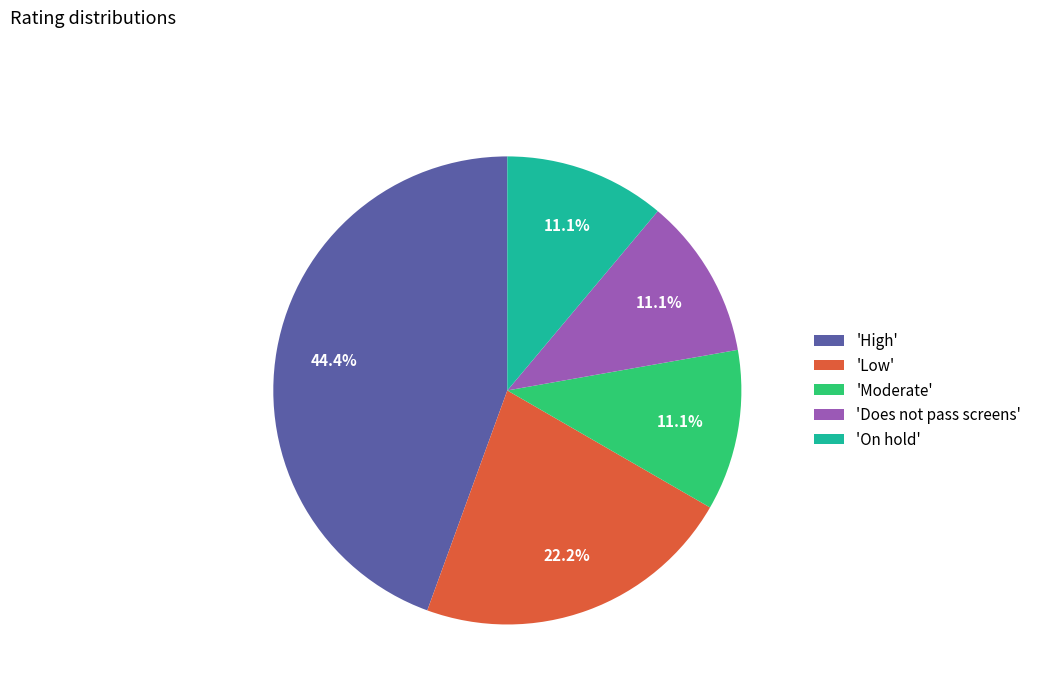

Which category has the biggest portion of the pie?

'High'